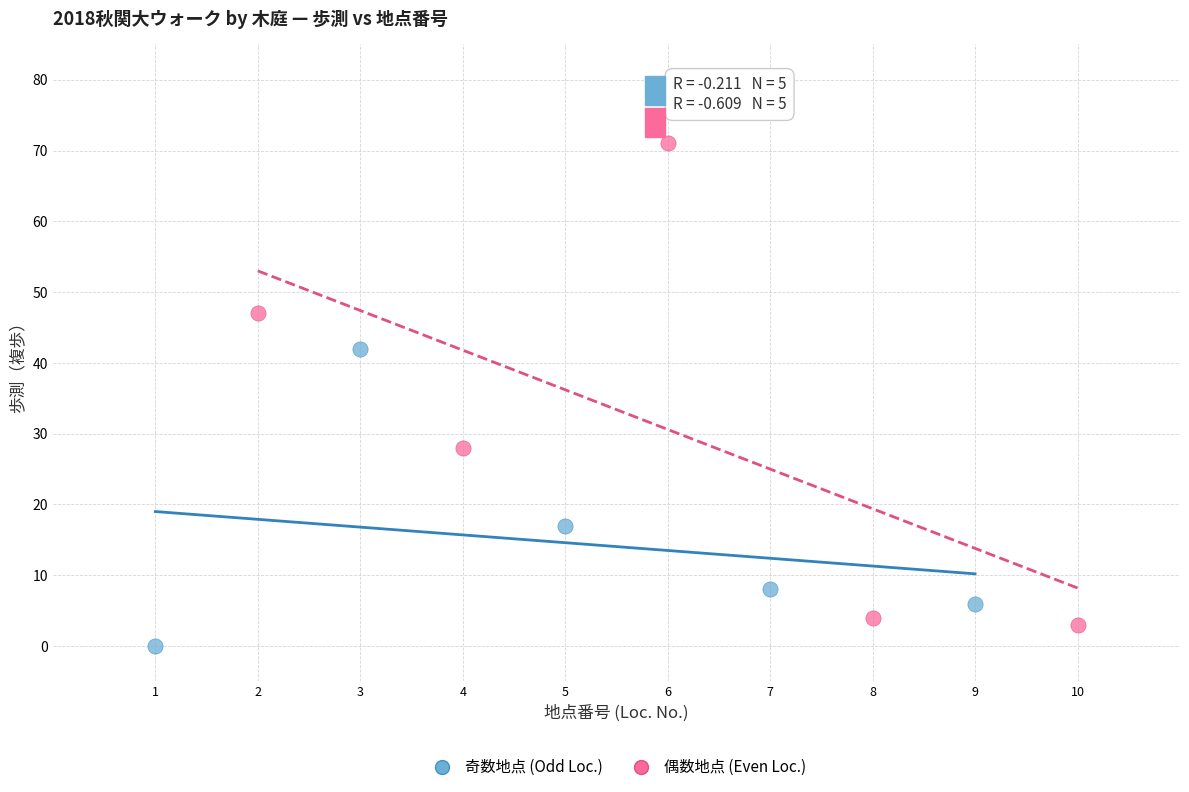

What are all the series names shown in the legend?

奇数地点 (Odd Loc.), 偶数地点 (Even Loc.)